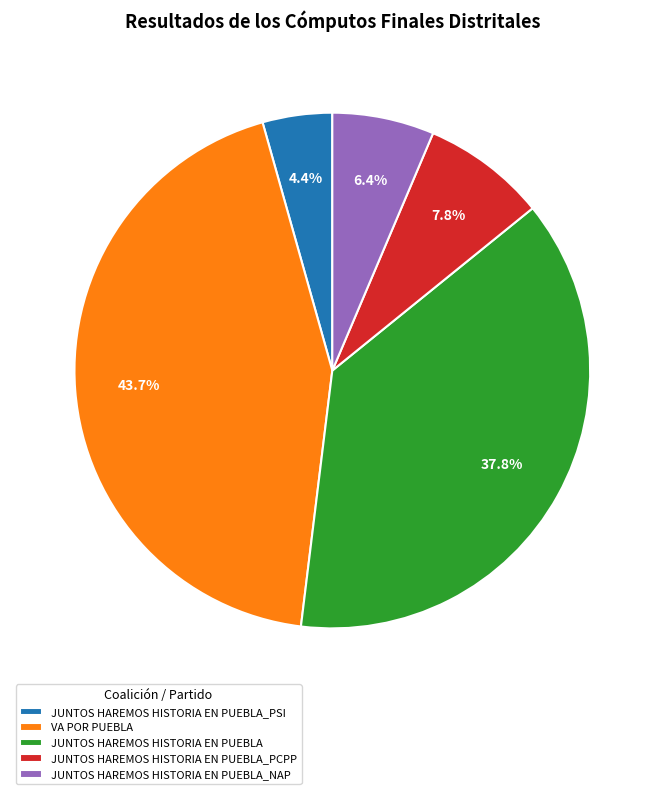

Does any single category account for the majority?

No